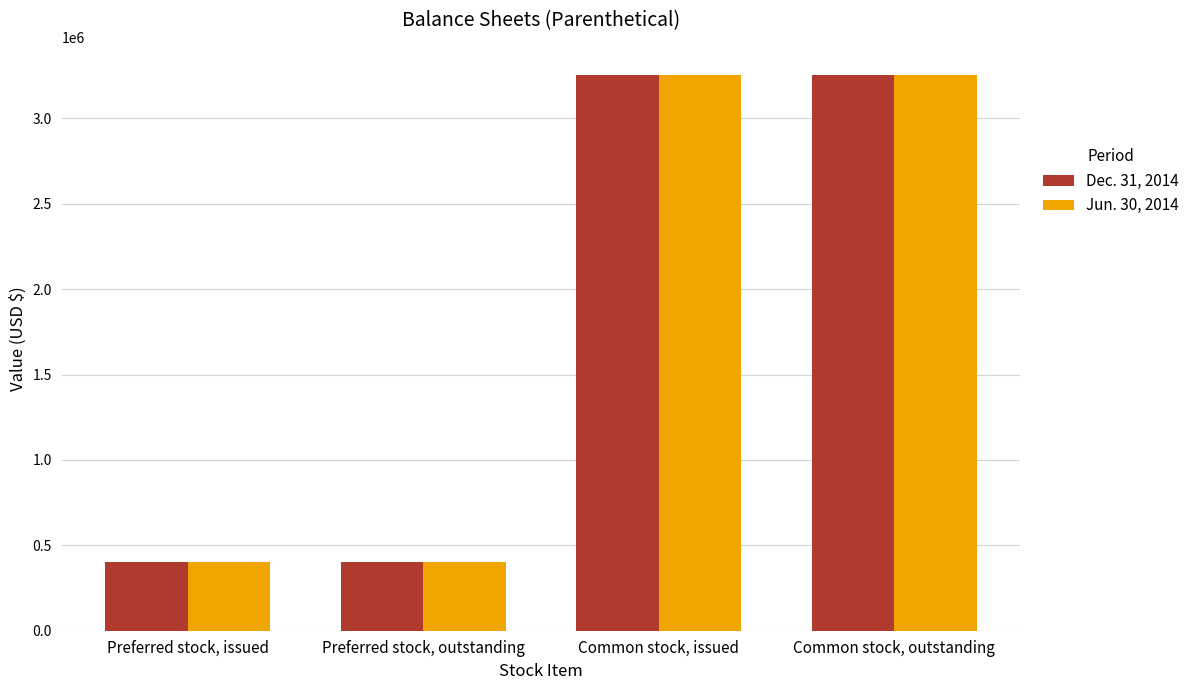

What position from the left is Preferred stock, issued?

1